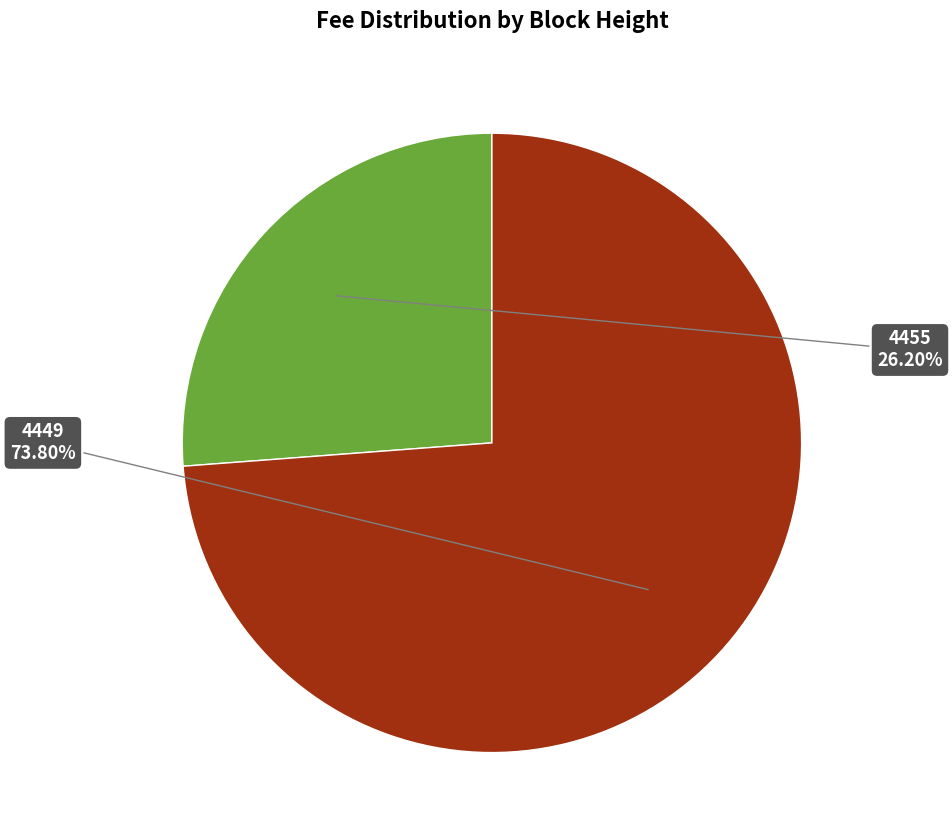

How much of the chart is everything except 4449?

26.2%